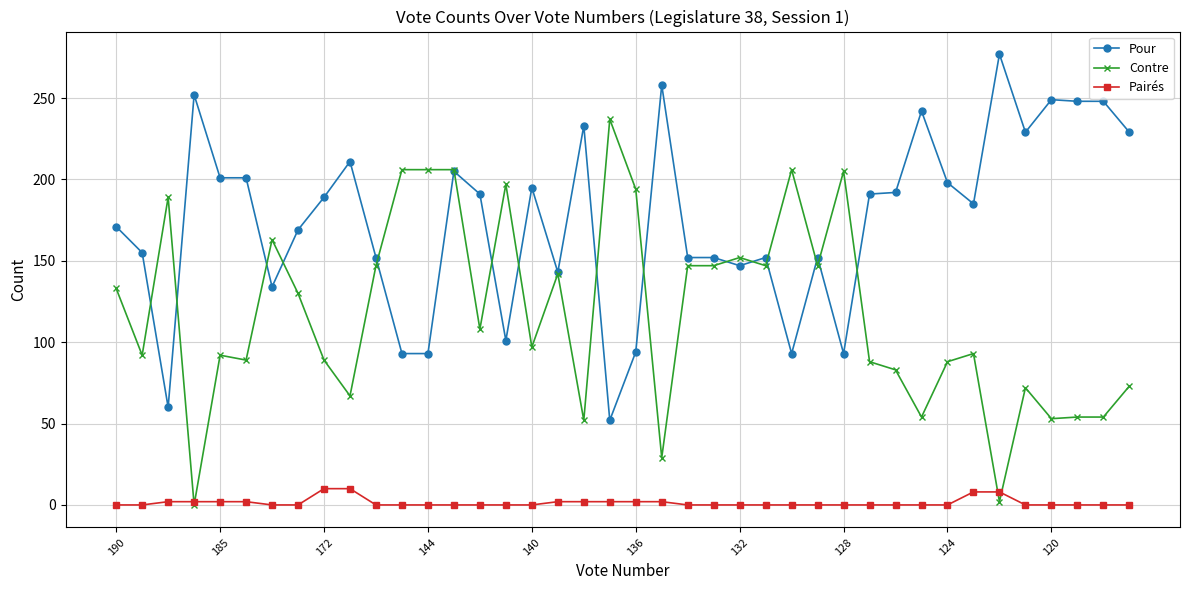

True or false: Pour and Pairés cross at least once.

False